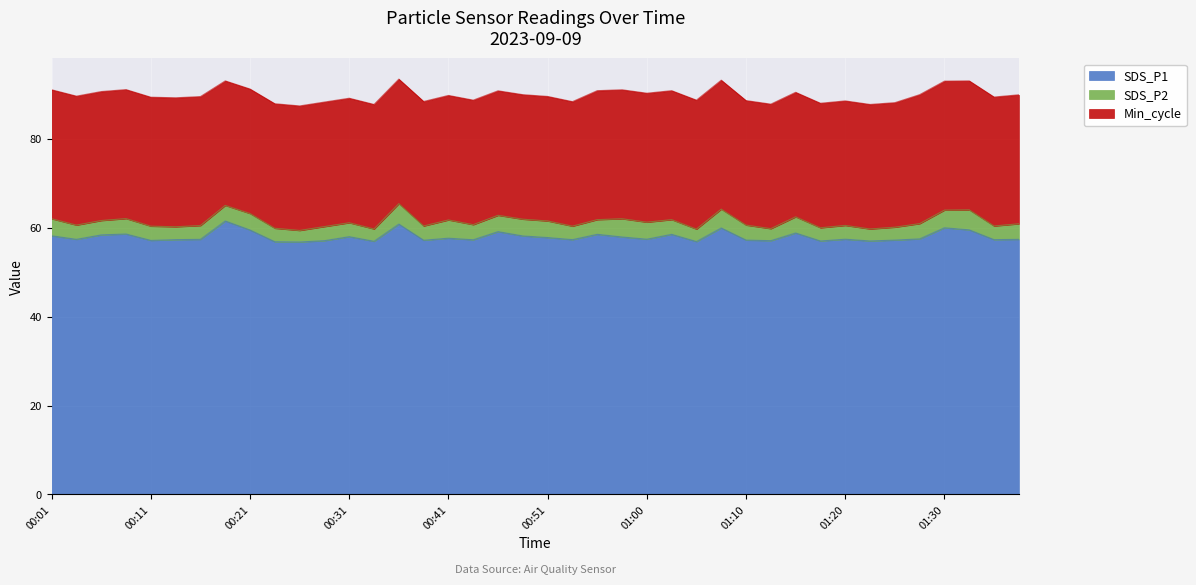

At how many categories does at least one series exceed 21?

40